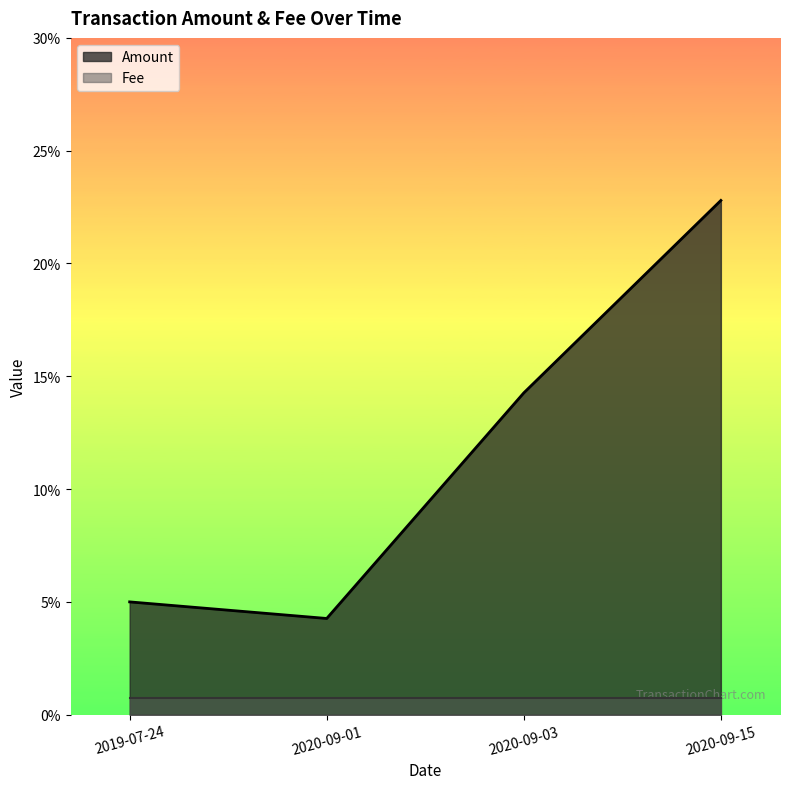

Rank the categories by value from highest to lowest.

2020-09-15, 2020-09-03, 2019-07-24, 2020-09-01